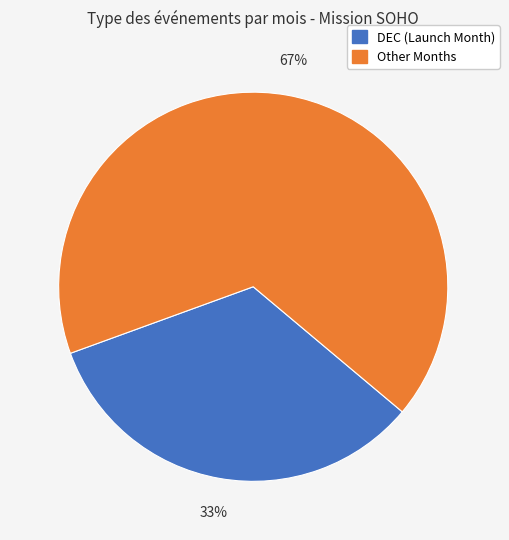

To the nearest percent, what is the average slice percentage?

50%